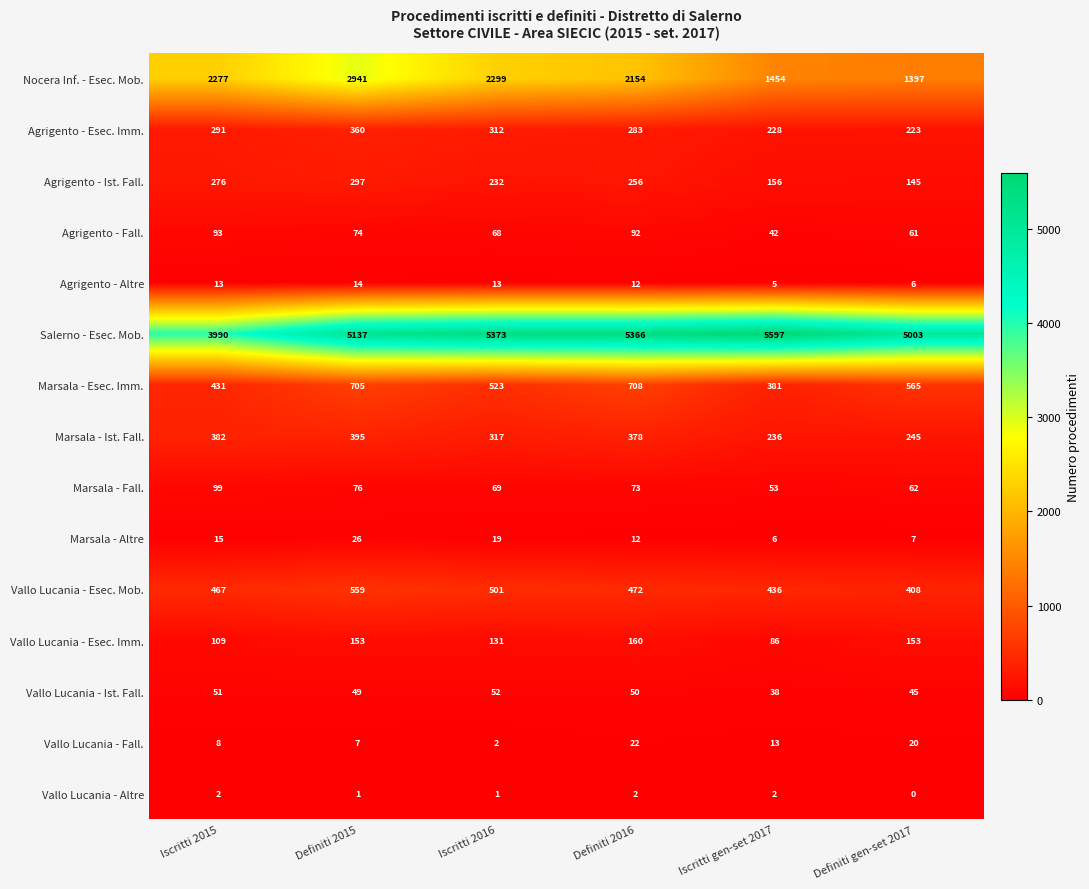

What is the lowest value of the Agrigento - Ist. Fall. series?

145